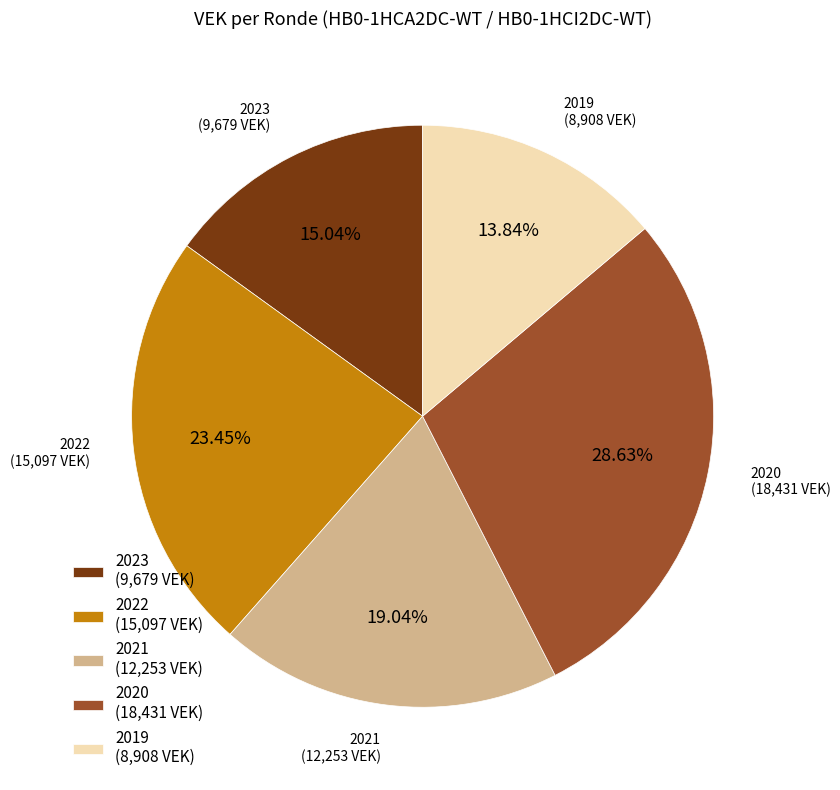

Is there any slice that represents more than half of the pie?

No